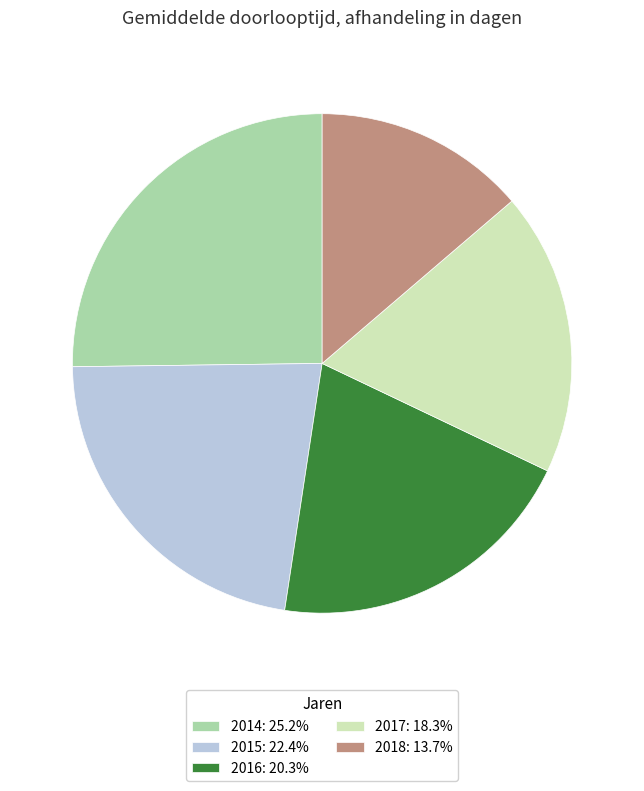

Rank the categories by value from highest to lowest.

2014, 2015, 2016, 2017, 2018